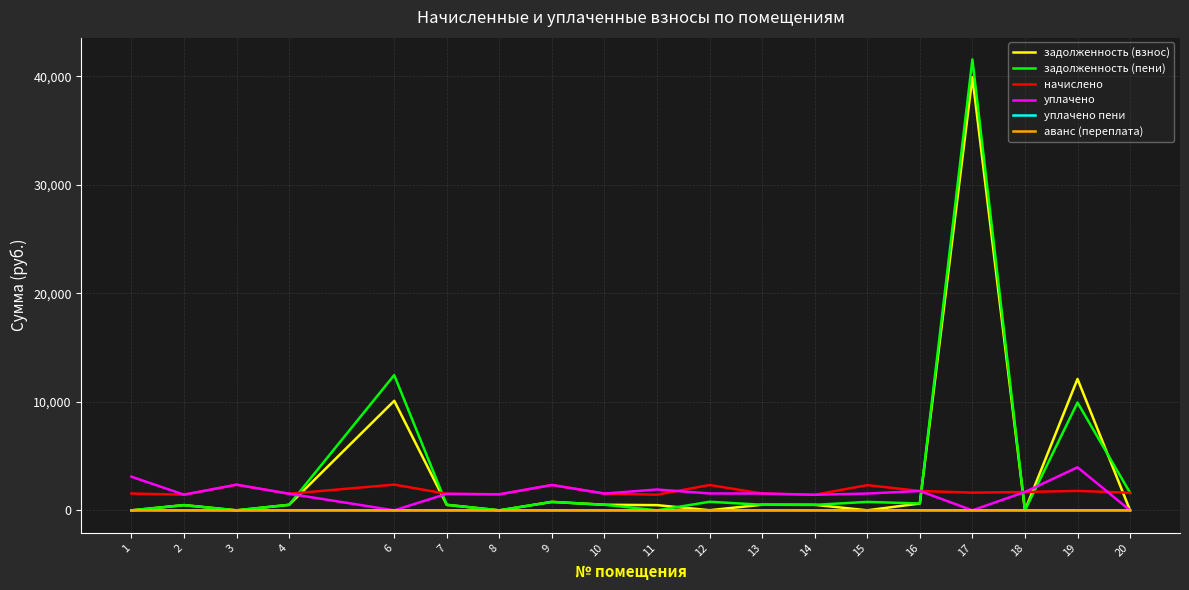

Which series has the widest spread of values?

задолженность (пени)